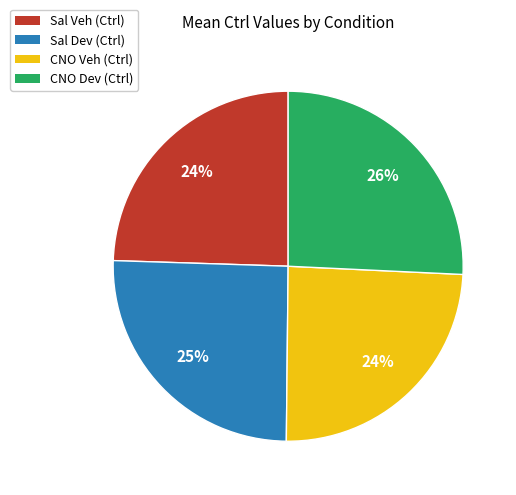

To the nearest percent, what is the average slice percentage?

25%